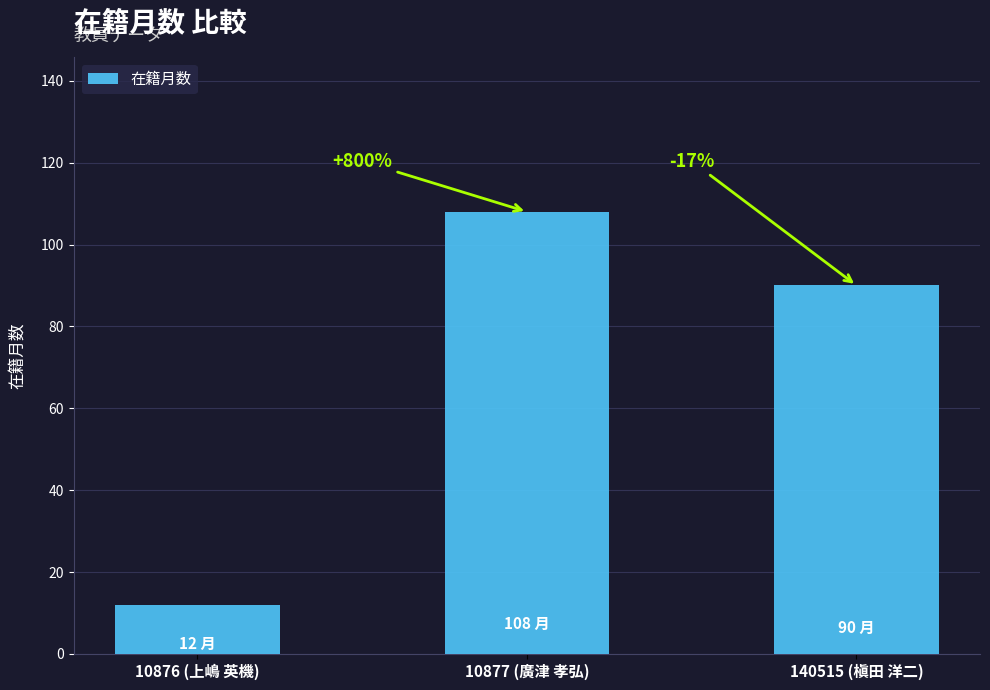

List the labels in order of value, smallest first.

10876 (上嶋 英機), 140515 (槇田 洋二), 10877 (廣津 孝弘)